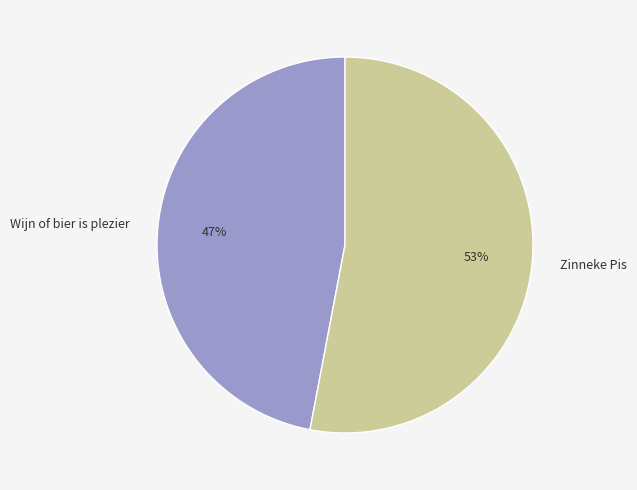

How many segments does this pie chart have?

2